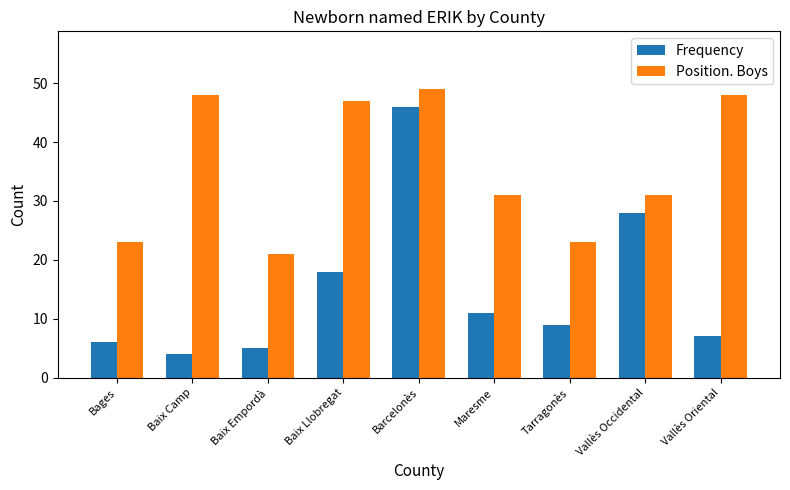

At which label is Frequency closest to 25?

Vallès Occidental